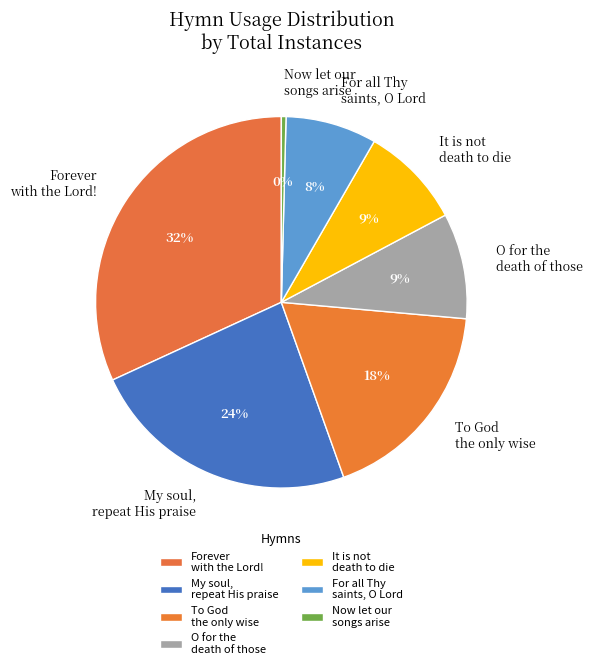

Does My soul, repeat His praise account for over 50% of the chart?

No